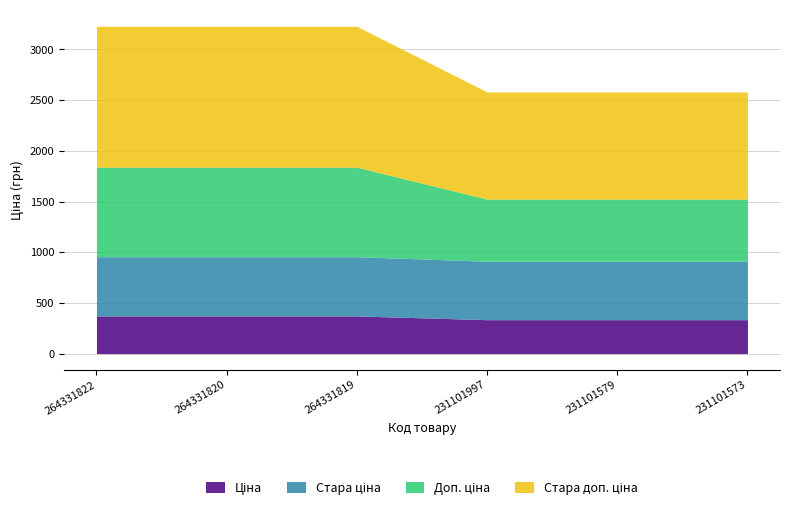

What is the greatest value displayed?

1389.5